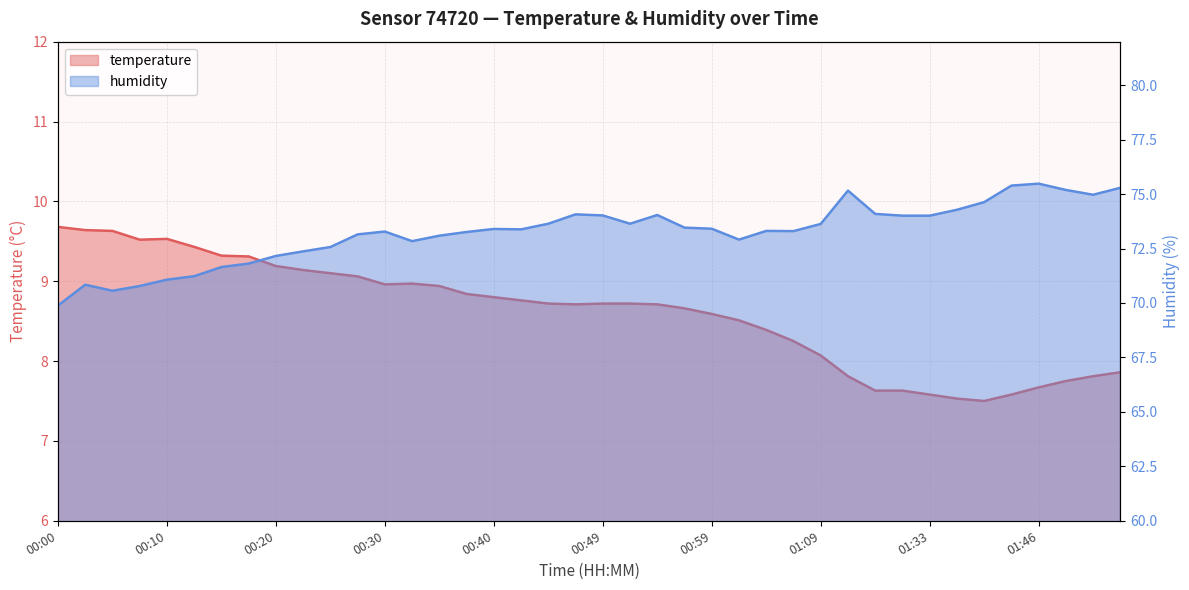

What is the total value across all series at 01:54?

83.2